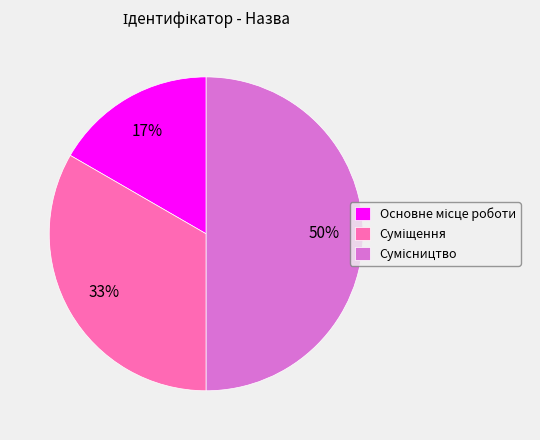

To the nearest percent, what is the average slice percentage?

33%